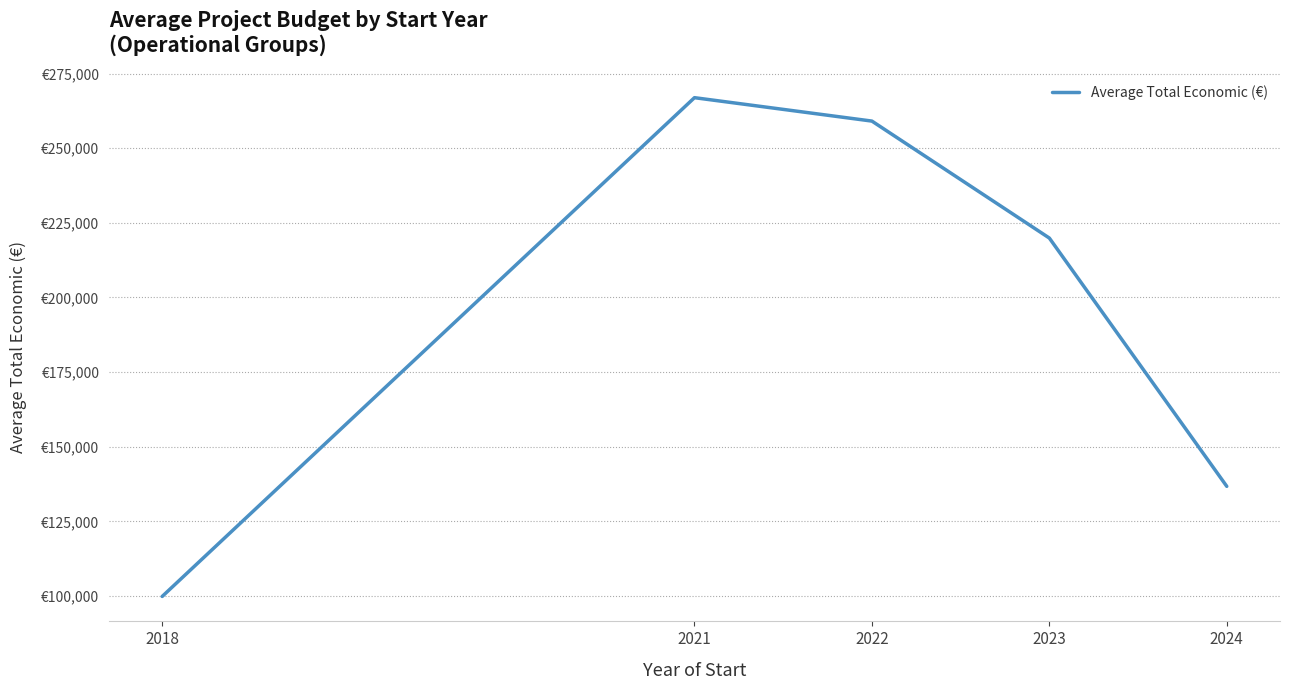

What is the minimum value shown in the chart?

99837.5